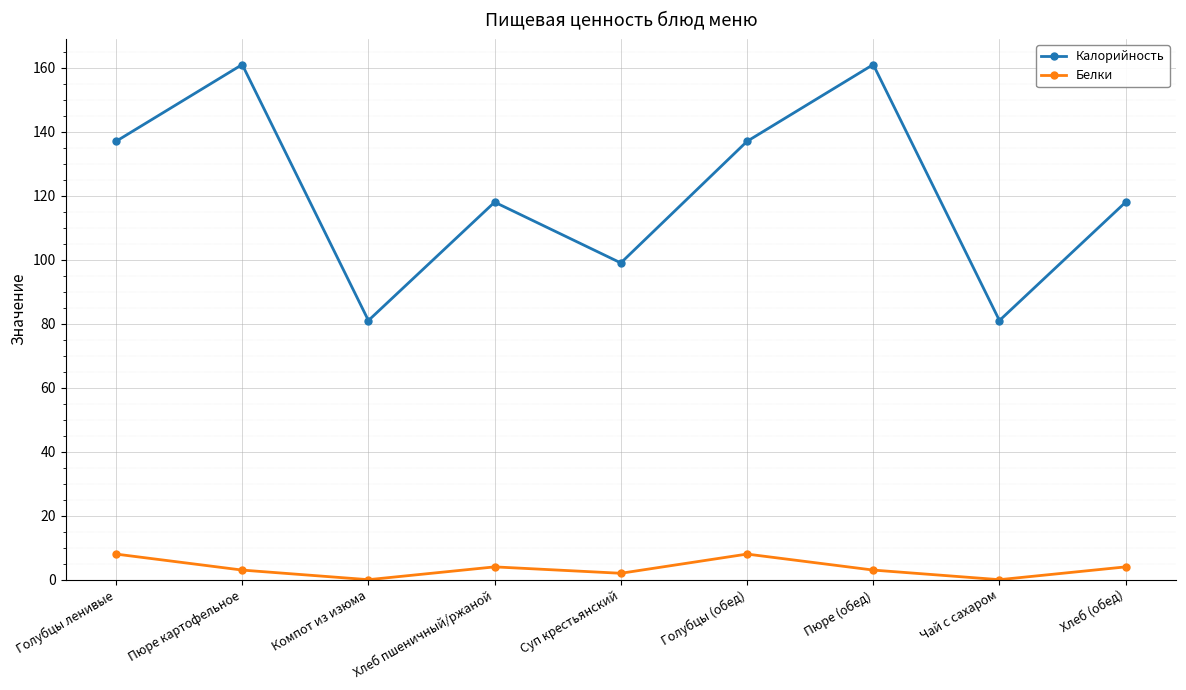

What are all the series names shown in the legend?

Калорийность, Белки